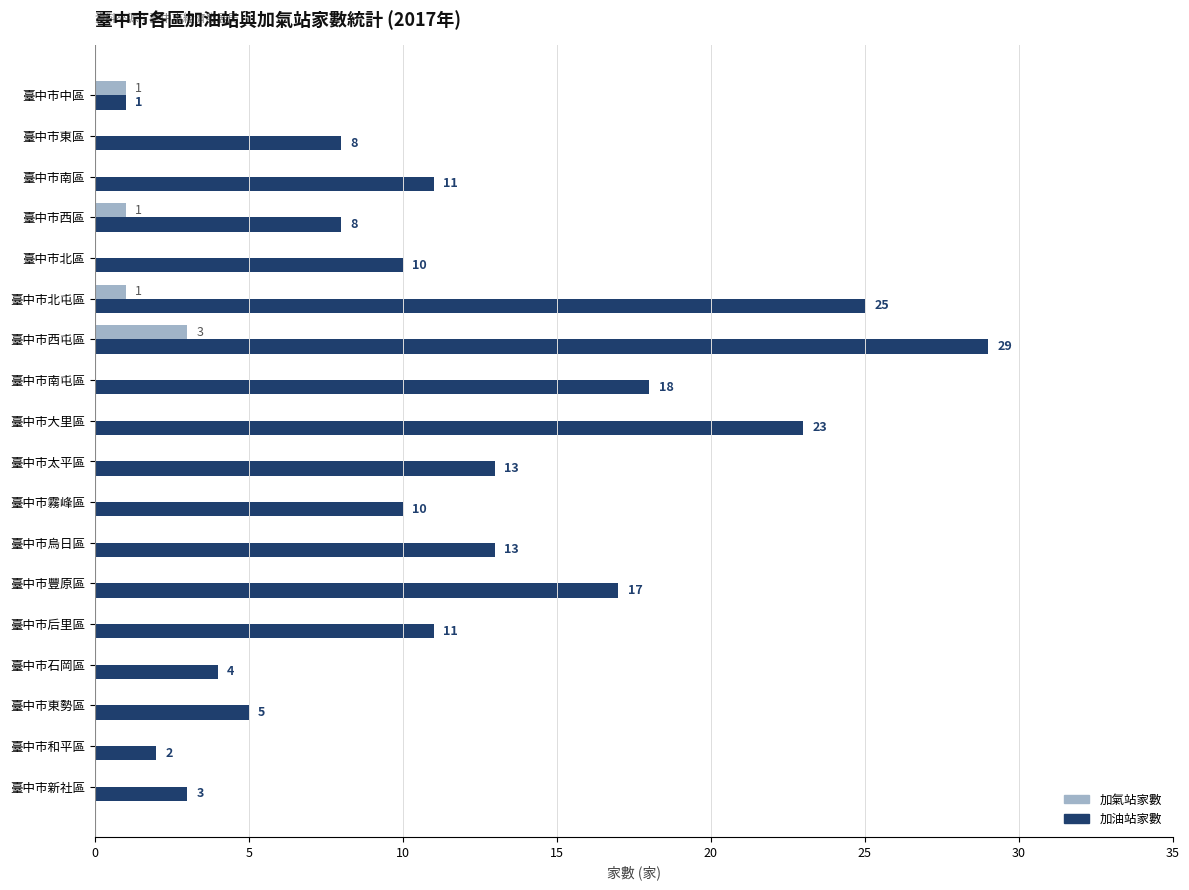

What is the sum of all 加氣站家數 values?

6